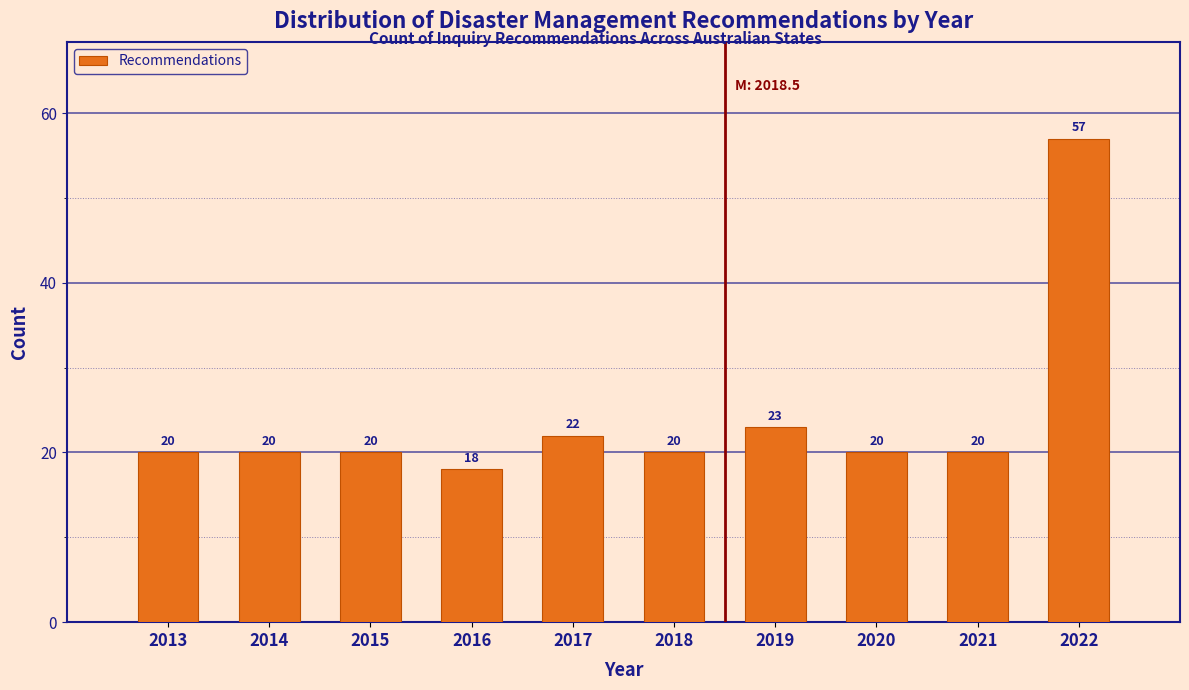

Reading left to right, extract all data points from this chart.

20	20	20	18	22	20	23	20	20	57